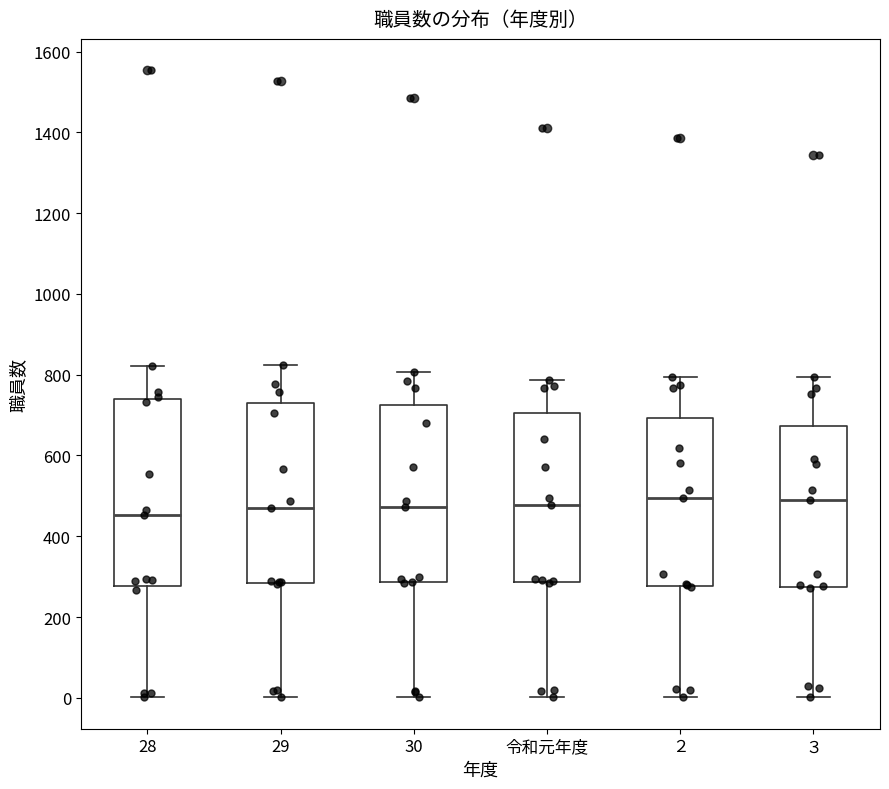

Reading left to right, read every box against the y-axis: the position of its median line, the range the box covers, and the ends of its whiskers. The values are not printed on the chart, so give them approximately, as read against the axis.

28: median 460, box 280 to 740, whiskers 0 to 820
29: median 480, box 280 to 740, whiskers 0 to 820
30: median 480, box 280 to 720, whiskers 0 to 800
令和元年度: median 480, box 280 to 700, whiskers 0 to 780
２: median 500, box 280 to 700, whiskers 0 to 800
３: median 500, box 280 to 680, whiskers 0 to 800